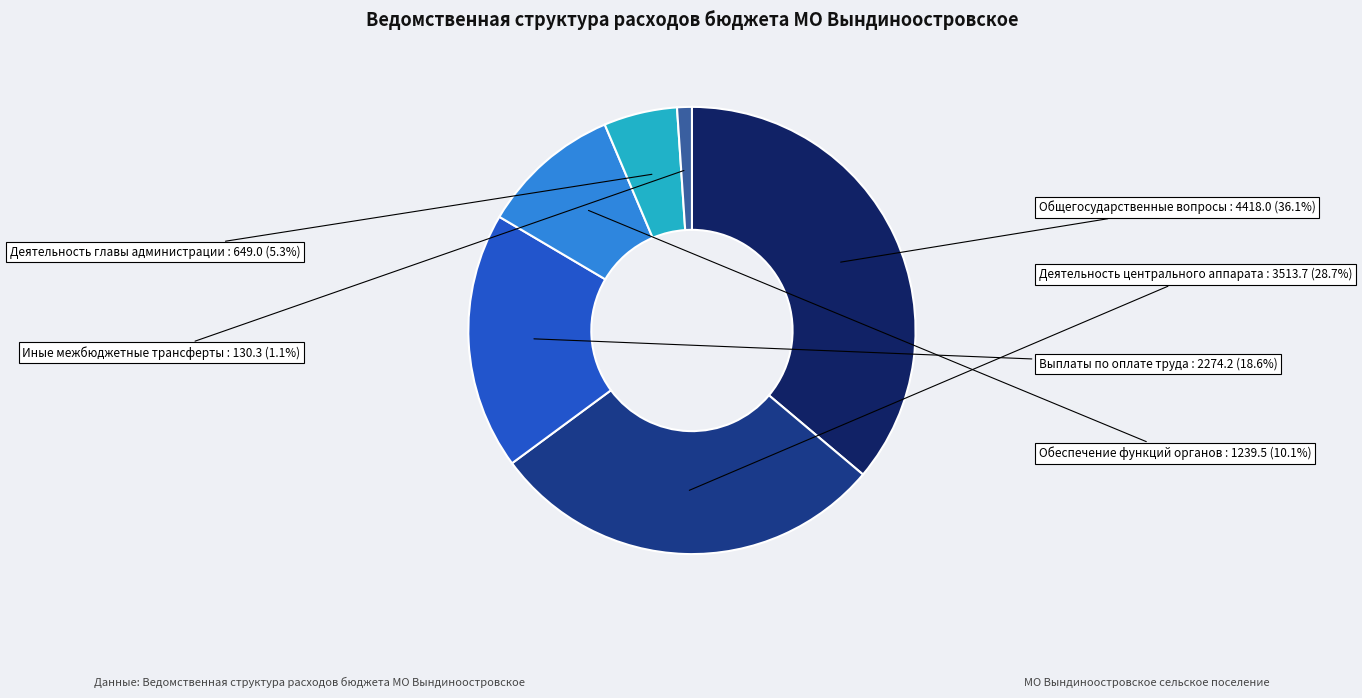

How many slices are in this pie chart?

6